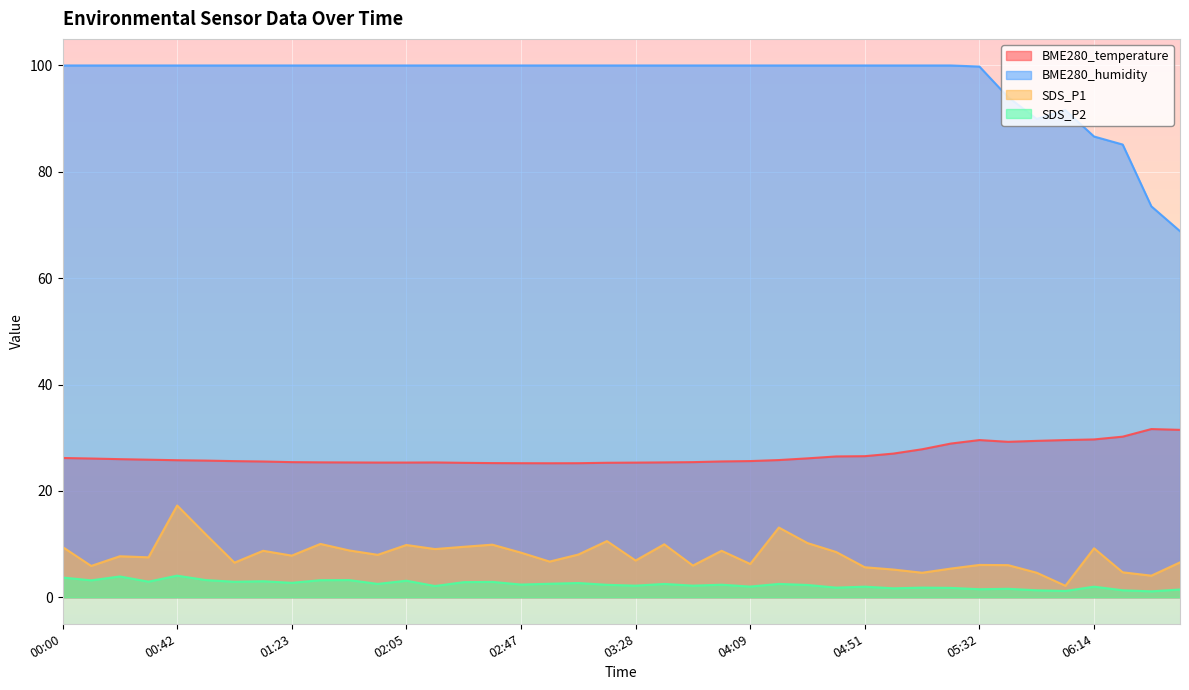

Reading left to right, list all the values displayed in this chart.

BME280_temperature: 26.2	26.1	26.0	25.9	25.8	25.7	25.6	25.5	25.4	25.4	25.3	25.3	25.3	25.3	25.3	25.2	25.2	25.2	25.2	25.3	25.3	25.4	25.4	25.5	25.6	25.8	26.1	26.5	26.5	27.0	27.8	28.9	29.6	29.2	29.4	29.6	29.7	30.2	31.6	31.5
BME280_humidity: 100.0	100.0	100.0	100.0	100.0	100.0	100.0	100.0	100.0	100.0	100.0	100.0	100.0	100.0	100.0	100.0	100.0	100.0	100.0	100.0	100.0	100.0	100.0	100.0	100.0	100.0	100.0	100.0	100.0	100.0	100.0	100.0	99.8	94.0	89.9	91.6	86.6	85.1	73.5	68.8
SDS_P1: 9.4	5.9	7.7	7.5	17.2	11.8	6.5	8.7	7.8	10.0	8.8	8.0	9.8	9.1	9.5	9.9	8.4	6.7	8.0	10.6	6.9	9.9	6.0	8.7	6.2	13.1	10.2	8.5	5.6	5.2	4.6	5.4	6.1	6.0	4.6	2.1	9.2	4.7	4.0	6.5
SDS_P2: 3.7	3.2	3.9	2.9	4.0	3.2	2.9	3.0	2.7	3.2	3.2	2.5	3.1	2.1	2.8	2.9	2.4	2.5	2.7	2.3	2.2	2.5	2.2	2.4	2.0	2.5	2.3	1.8	2.0	1.7	1.8	1.8	1.5	1.6	1.3	1.2	2.0	1.3	1.1	1.4